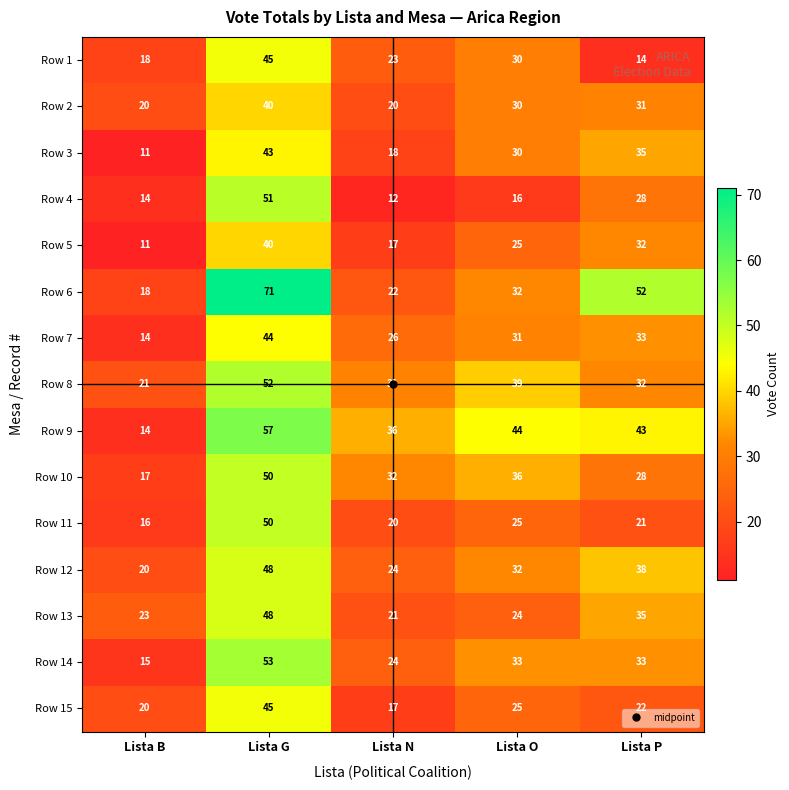

The value of Row 6 at Lista P is 33. True or false?

False